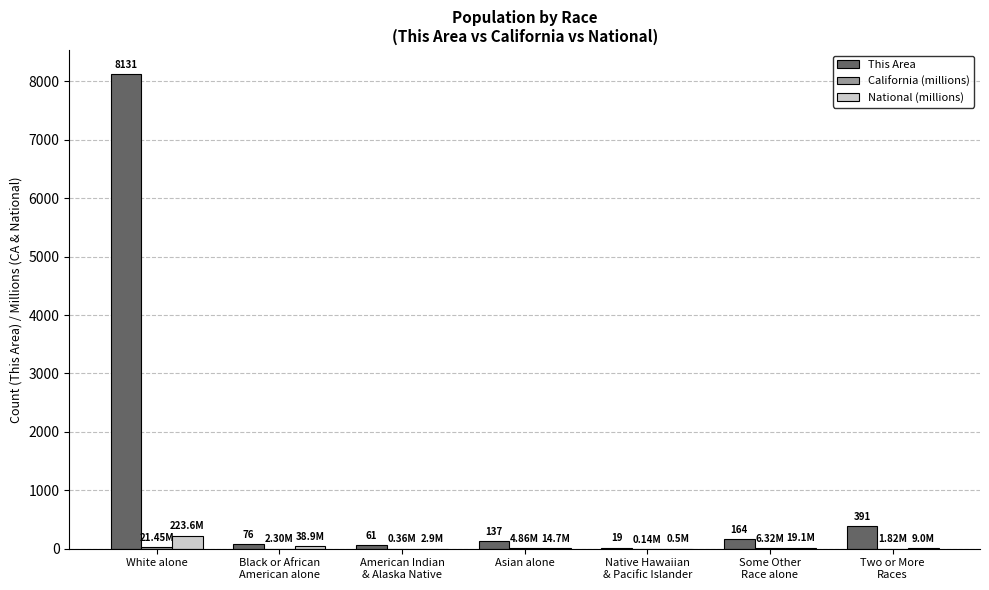

Which series has the largest total across all categories?

This Area